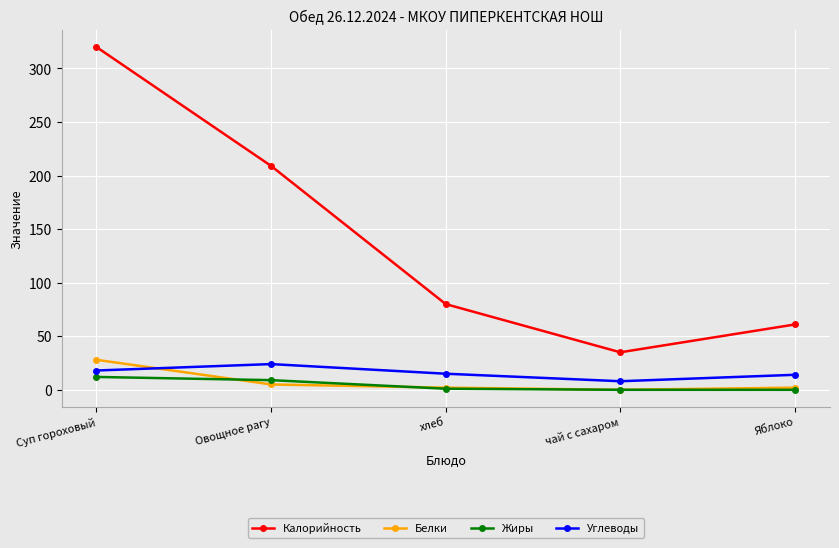

Does the chart display data point markers on the line(s)?

Yes